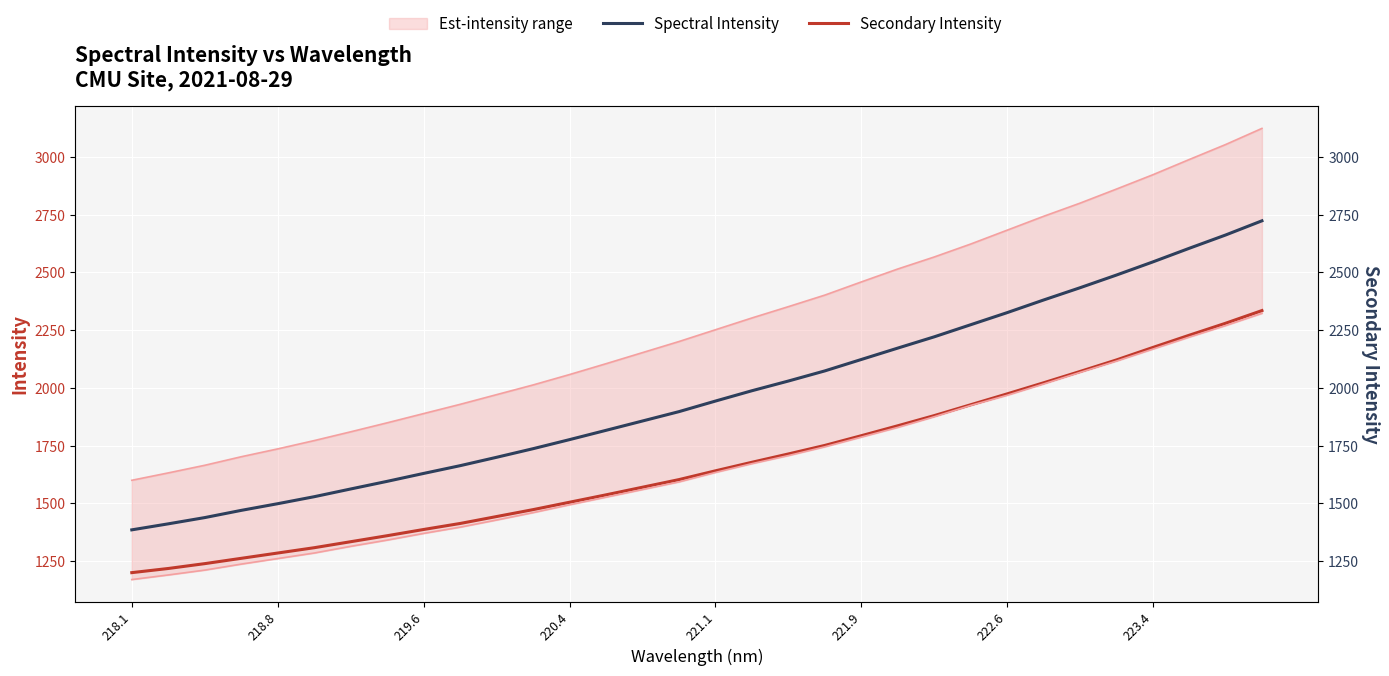

True or false: Spectral Intensity has a value of 1473.4 at 21.

False